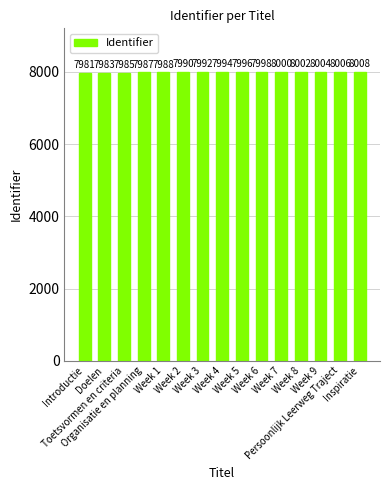

What is the sum of the values at Week 9 and Week 6?

16002